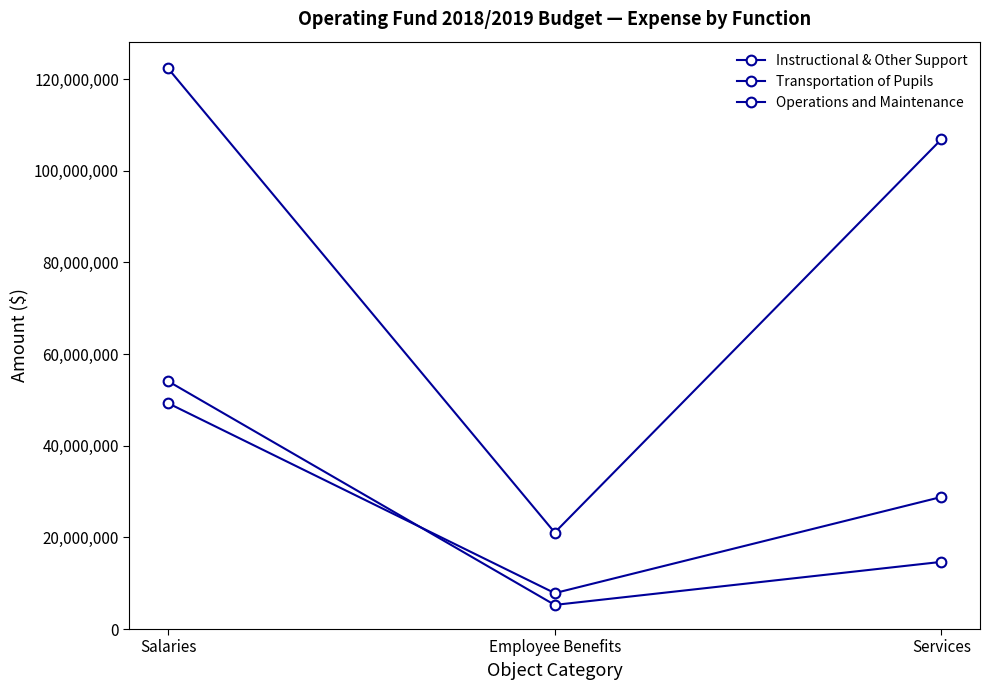

What is the value of the Instructional & Other Support point at the 1st from the left?

54084982